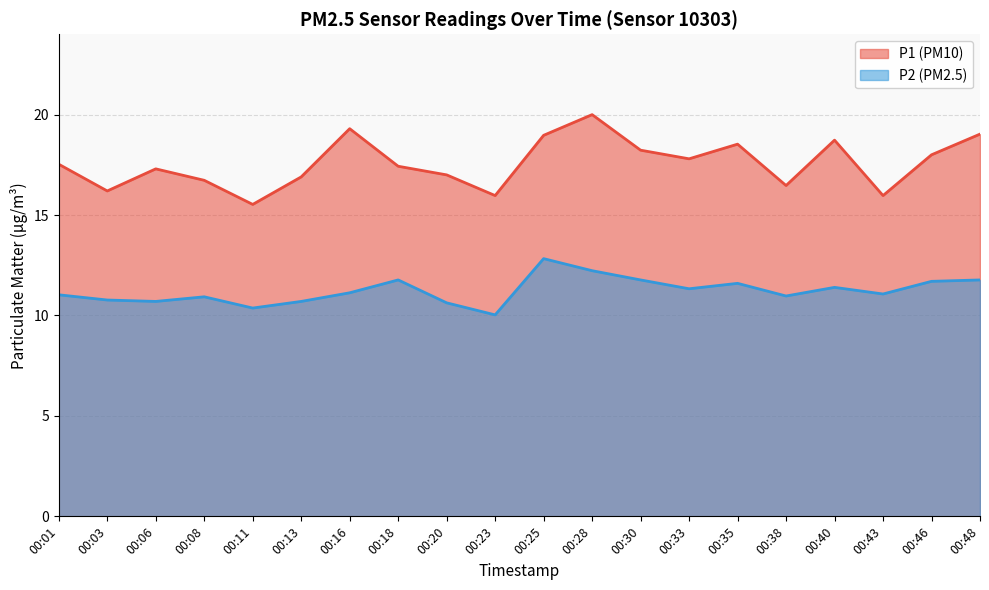

Rank the categories by P1 value from highest to lowest.

00:28, 00:16, 00:48, 00:25, 00:40, 00:35, 00:30, 00:46, 00:33, 00:01, 00:18, 00:06, 00:20, 00:13, 00:08, 00:38, 00:03, 00:23, 00:43, 00:11